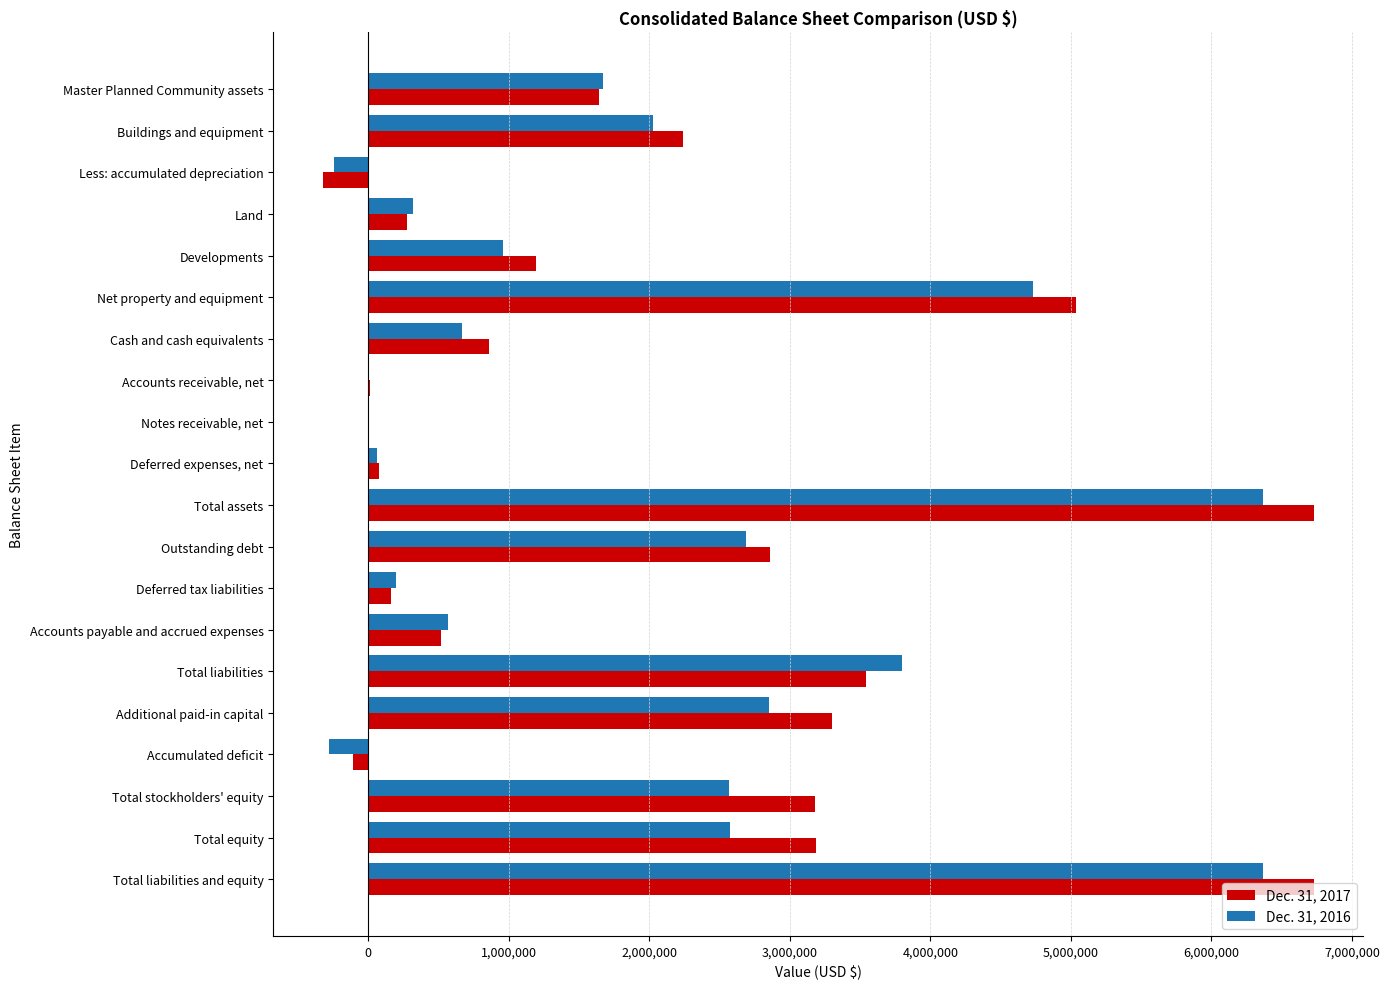

Which series changed the most between Outstanding debt and Total liabilities and equity?

Dec. 31, 2017